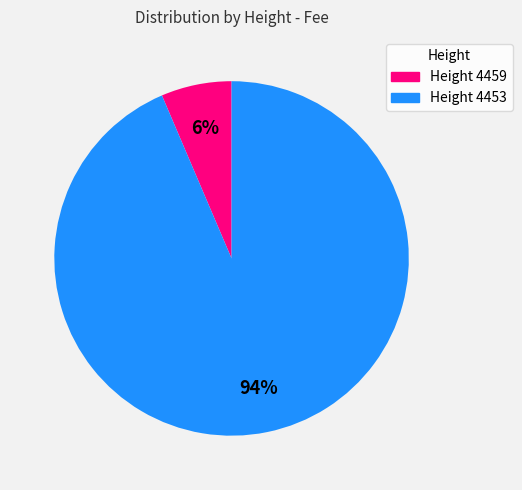

Does any single category account for the majority?

Yes